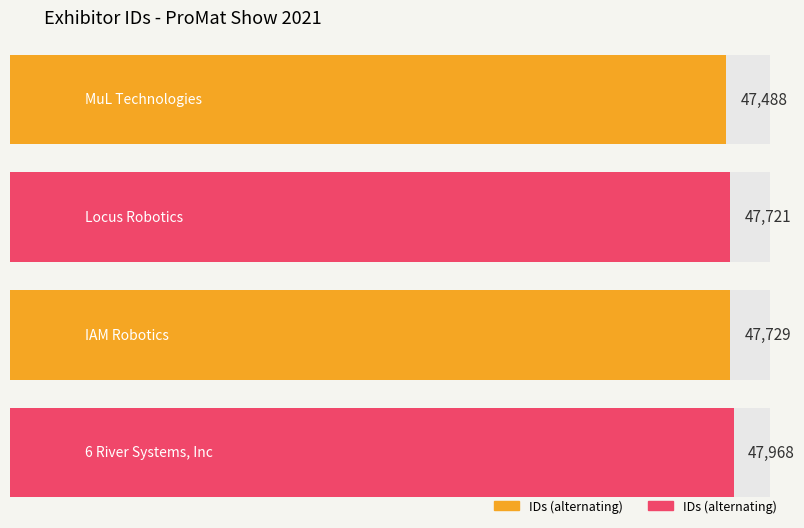

How many data points are less than 47729?

2